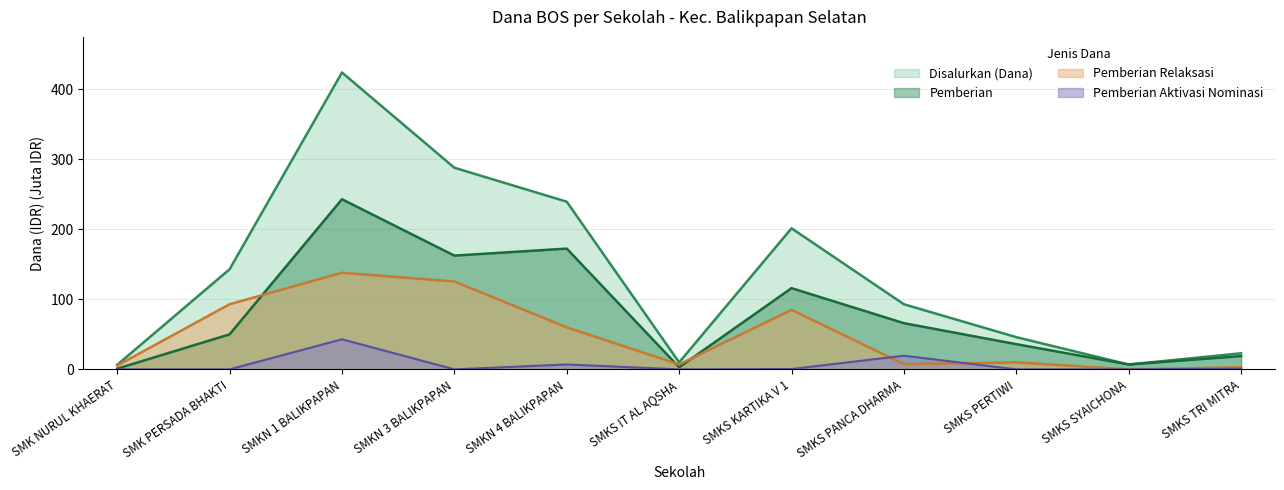

List the series in order of their overall mean, lowest first.

Pemberian Aktivasi Nominasi, Pemberian Relaksasi, Pemberian, Disalurkan (Dana)